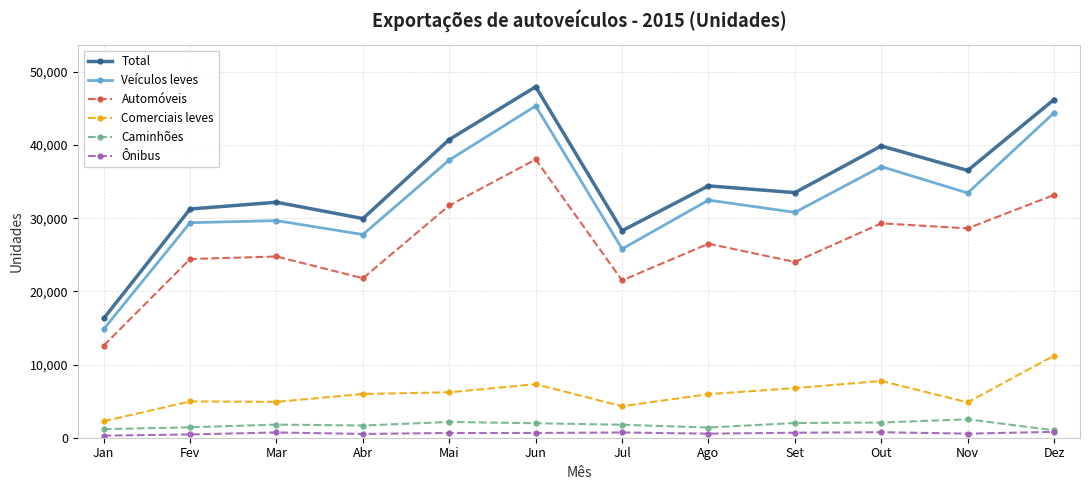

Is this an area chart (filled region under the line)?

No